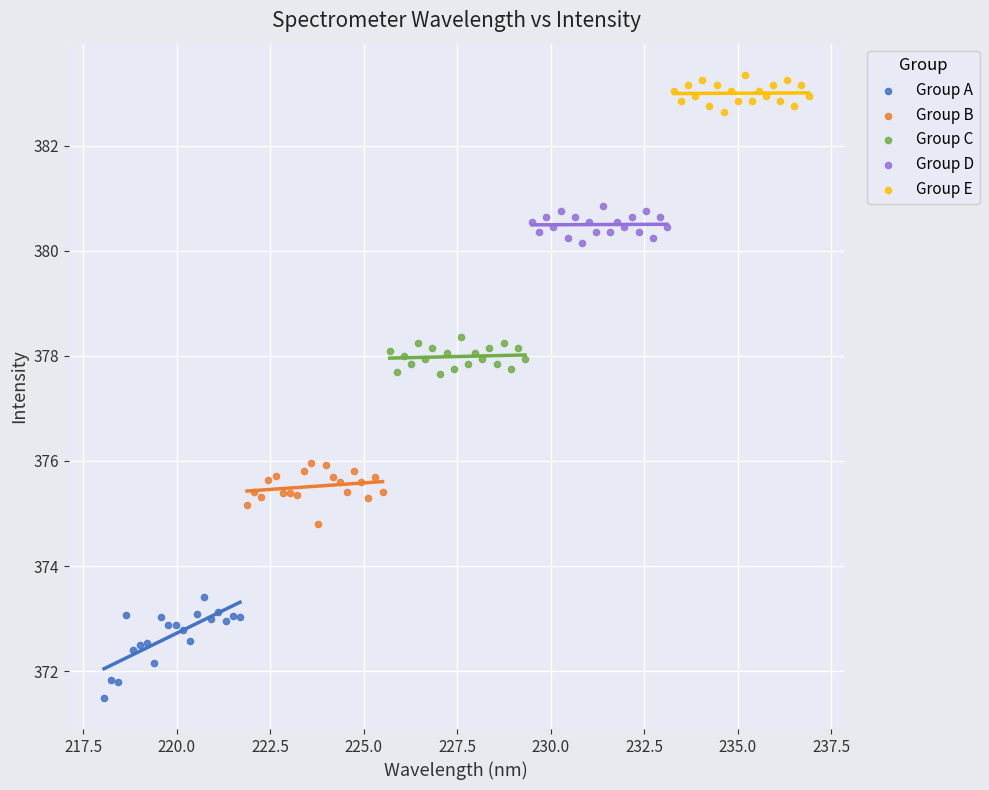

Which series reaches the minimum Y coordinate?

Group A